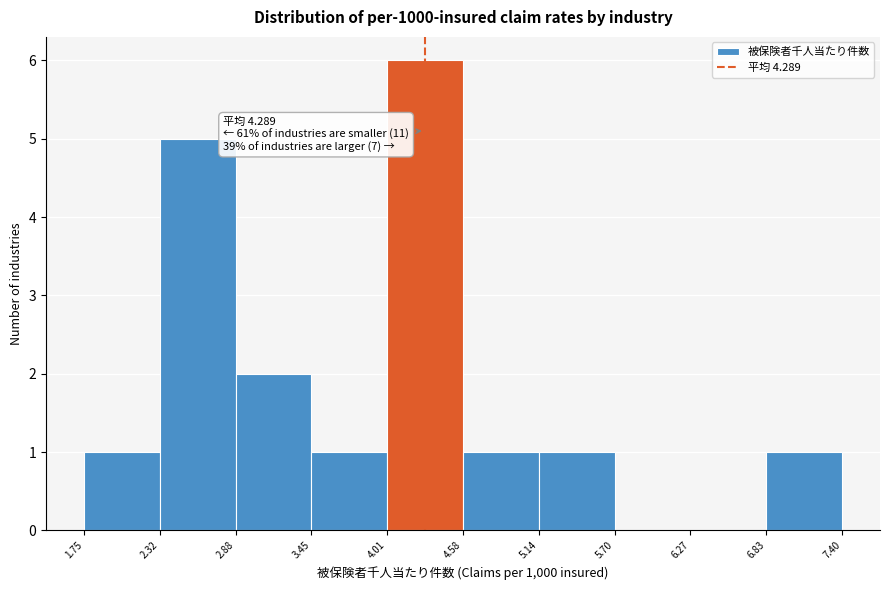

Which range on the x-axis has the tallest bar?

4.01 to 4.58